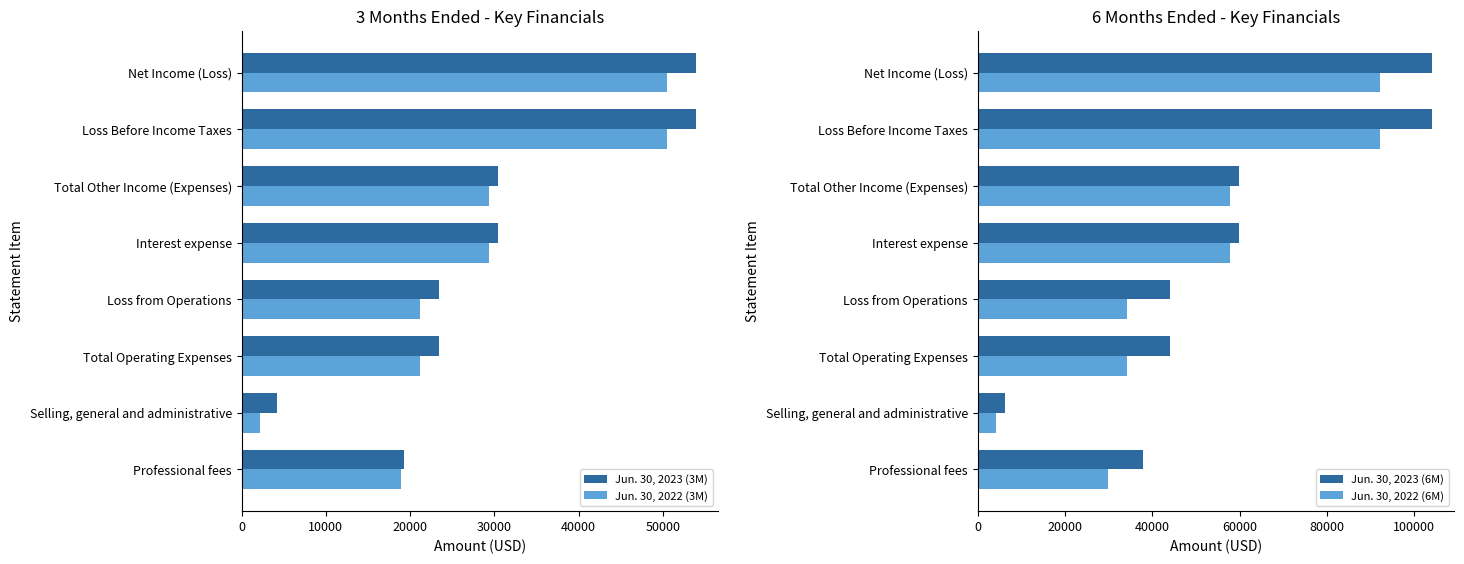

Is it true that Jun. 30, 2022 (3M) equals 9654 at Total Operating Expenses?

False